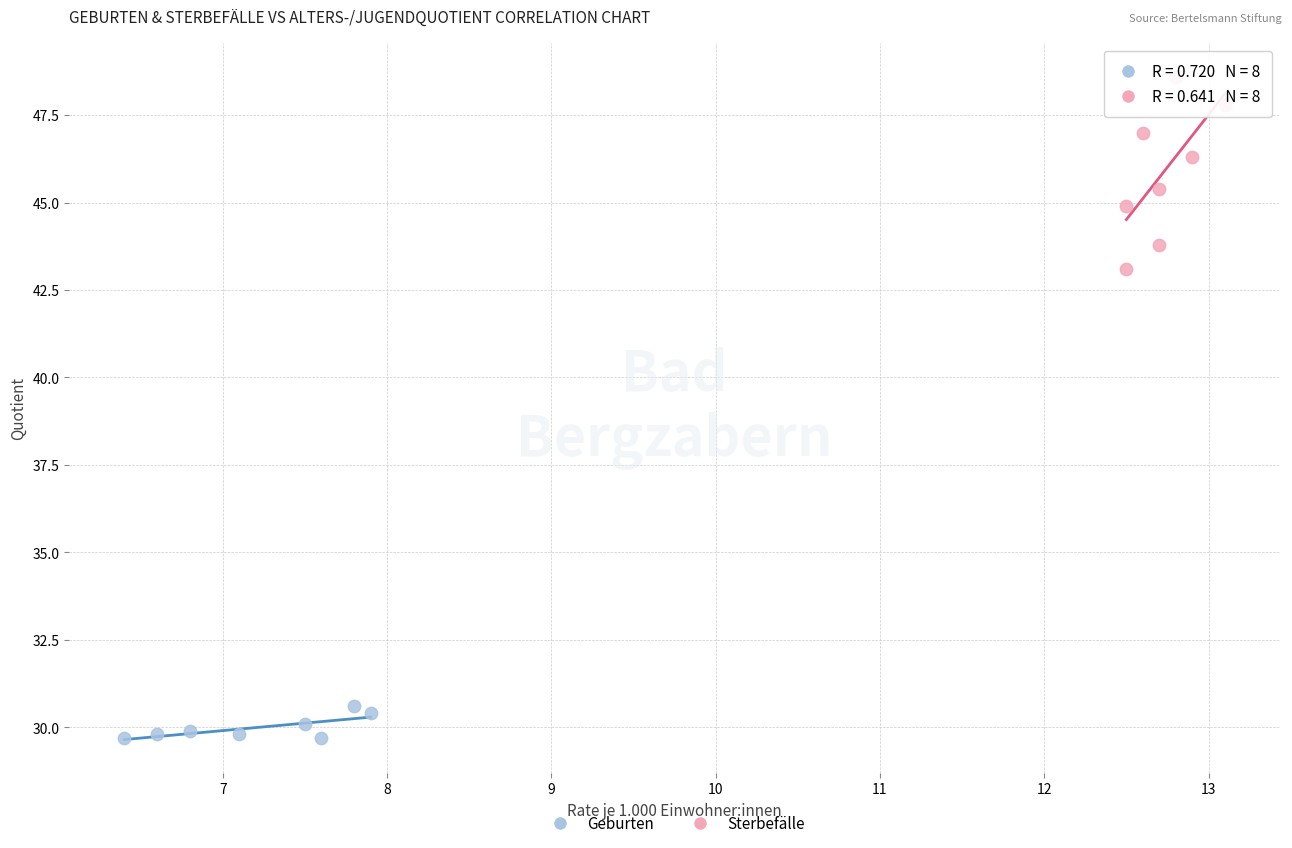

Which series reaches the minimum Y coordinate?

Geburten